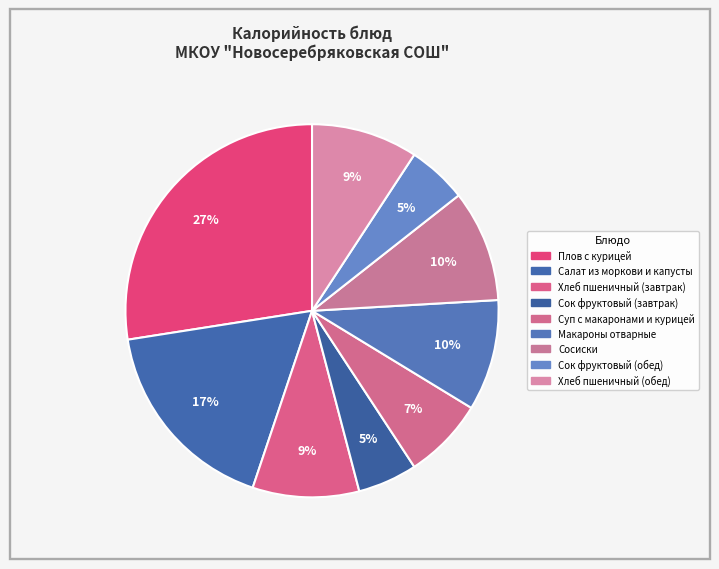

To the nearest percent, what portion does Сосиски represent?

10%